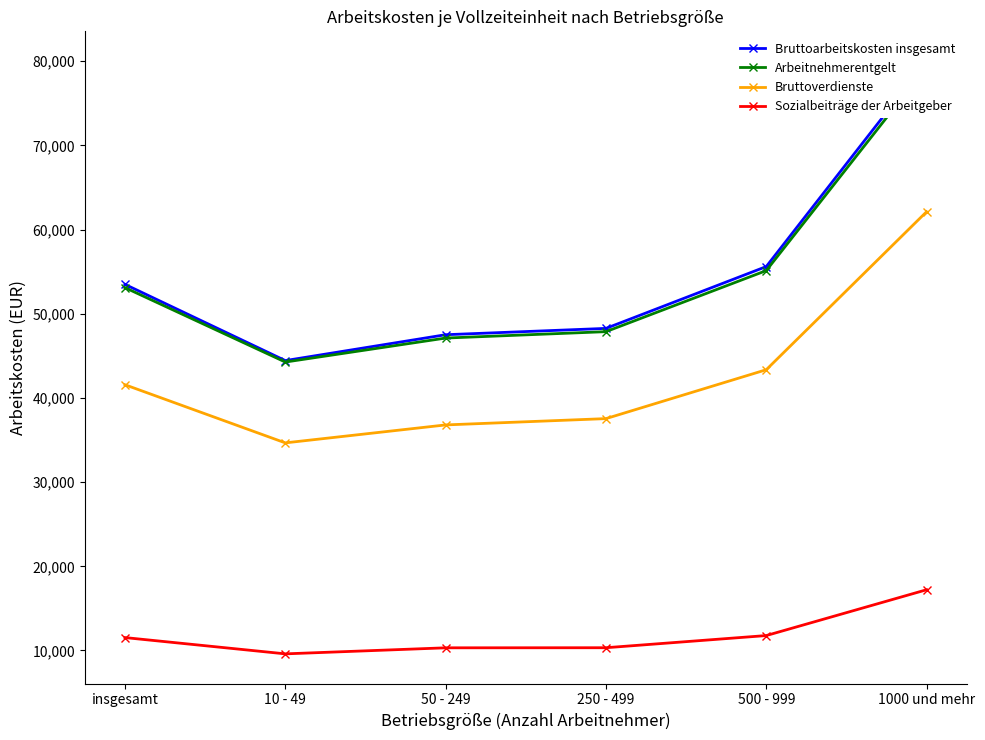

In Bruttoarbeitskosten insgesamt, how many points are lower than both neighbors (excluding endpoints)?

1